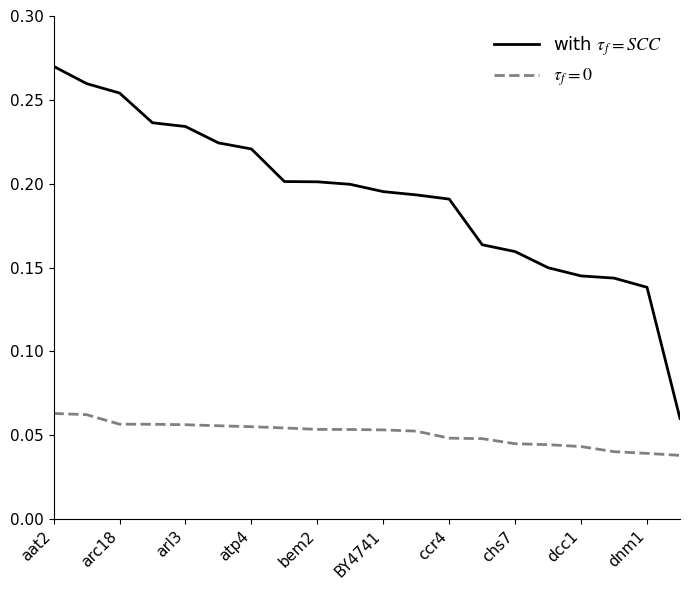

How many lines are shown in the chart?

2